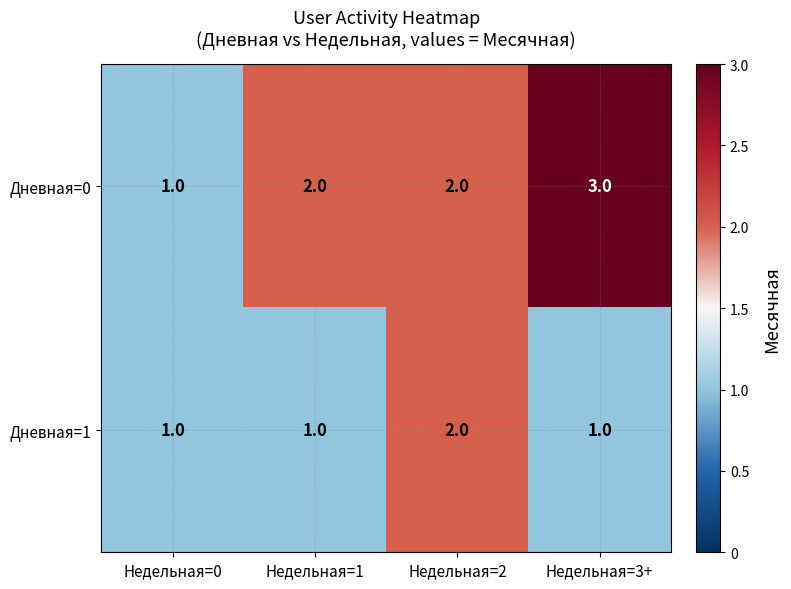

Which category has the highest value in the Дневная=0 series?

Недельная=3+